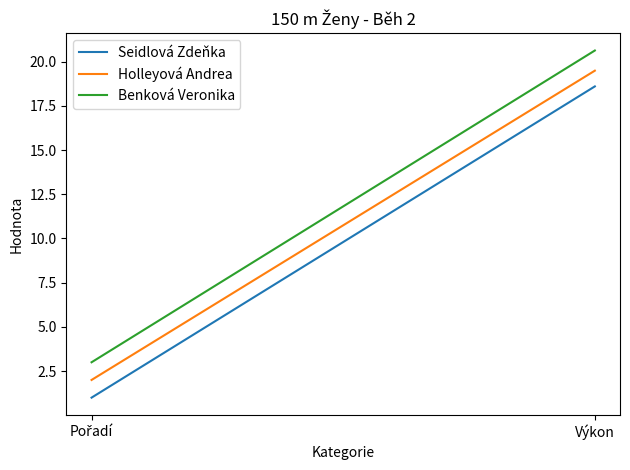

Reading right to left, transcribe all the data shown in this chart.

Seidlová Zdeňka: 18.6	1.0
Holleyová Andrea: 19.5	2.0
Benková Veronika: 20.6	3.0